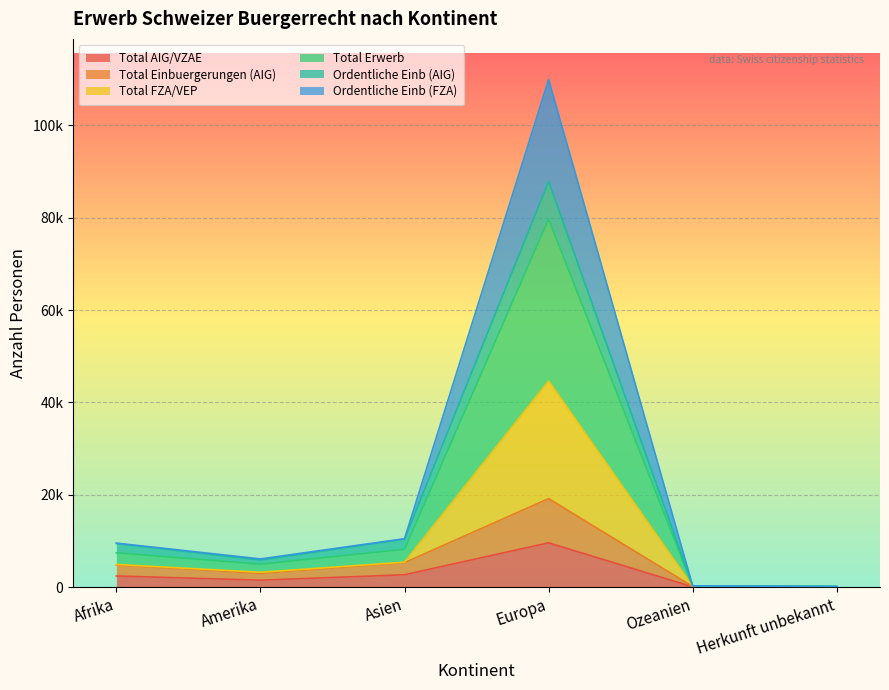

At which label does Total Einbuergerungen (AIG) reach its peak?

Europa